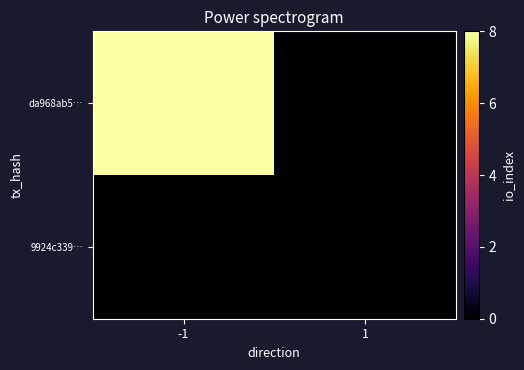

List the series in order of their overall mean, lowest first.

9924c339…, da968ab5…